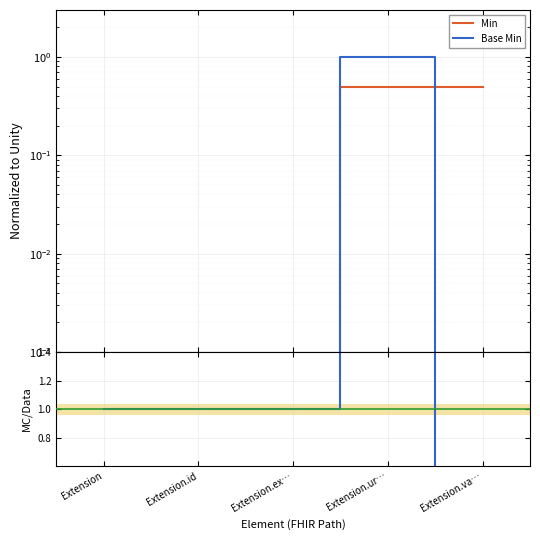

What is the difference between the Base Min values at Extension.ur… and Extension.va…?

1.0